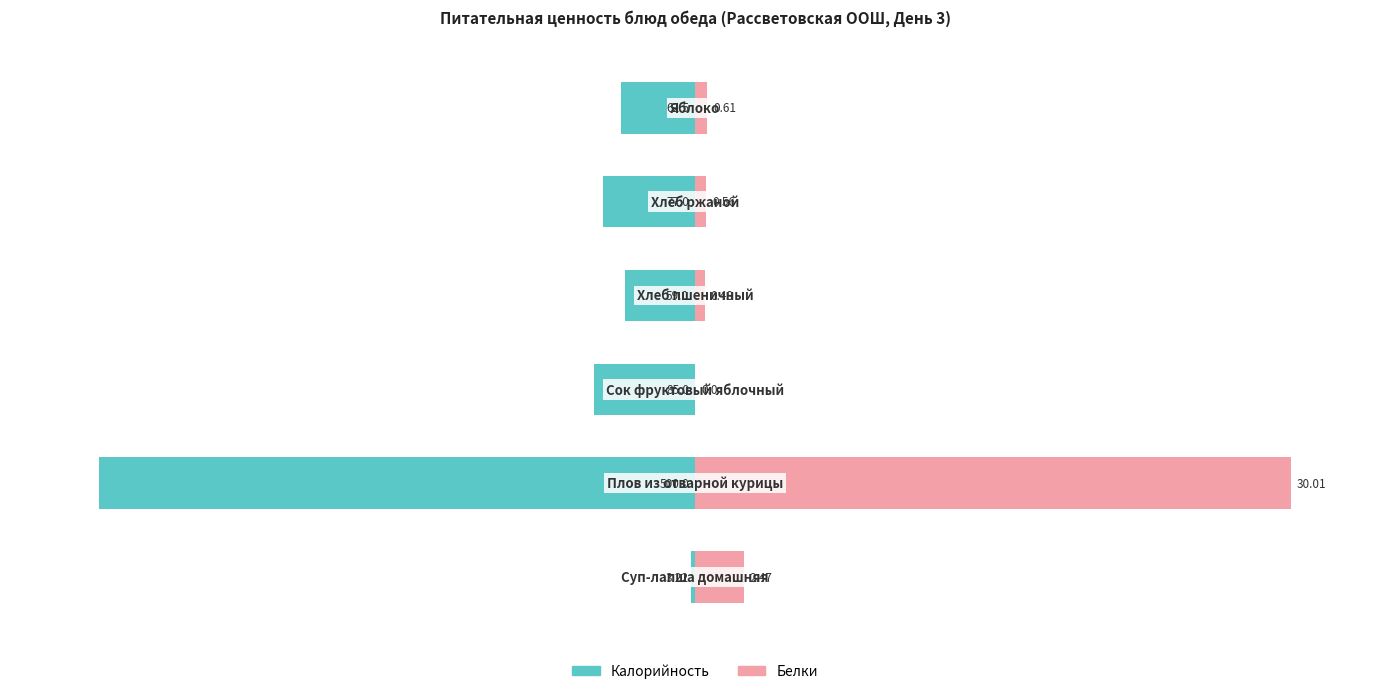

List the series in order of their peak value, lowest first.

Калорийность, Белки